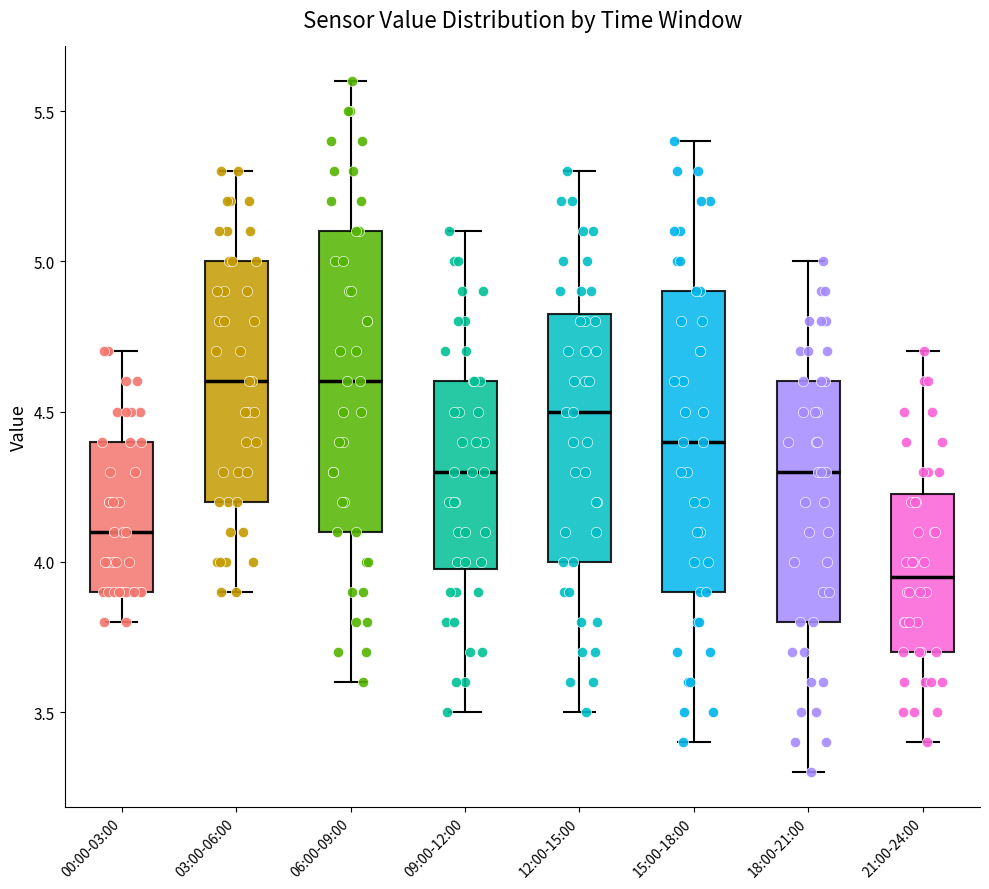

Reading left to right, transcribe this box plot: for each box, give where its median line is, the range the box spans, and where its two whiskers end, as read against the y-axis. The values are not printed on the chart, so give them approximately, as read against the axis.

00:00-03:00: median 4.10, box 3.90 to 4.40, whiskers 3.80 to 4.70
03:00-06:00: median 4.60, box 4.20 to 5.00, whiskers 3.90 to 5.30
06:00-09:00: median 4.60, box 4.10 to 5.10, whiskers 3.60 to 5.60
09:00-12:00: median 4.30, box 4.00 to 4.60, whiskers 3.50 to 5.10
12:00-15:00: median 4.50, box 4.00 to 4.85, whiskers 3.50 to 5.30
15:00-18:00: median 4.40, box 3.90 to 4.90, whiskers 3.40 to 5.40
18:00-21:00: median 4.30, box 3.80 to 4.60, whiskers 3.30 to 5.00
21:00-24:00: median 3.95, box 3.70 to 4.25, whiskers 3.40 to 4.70